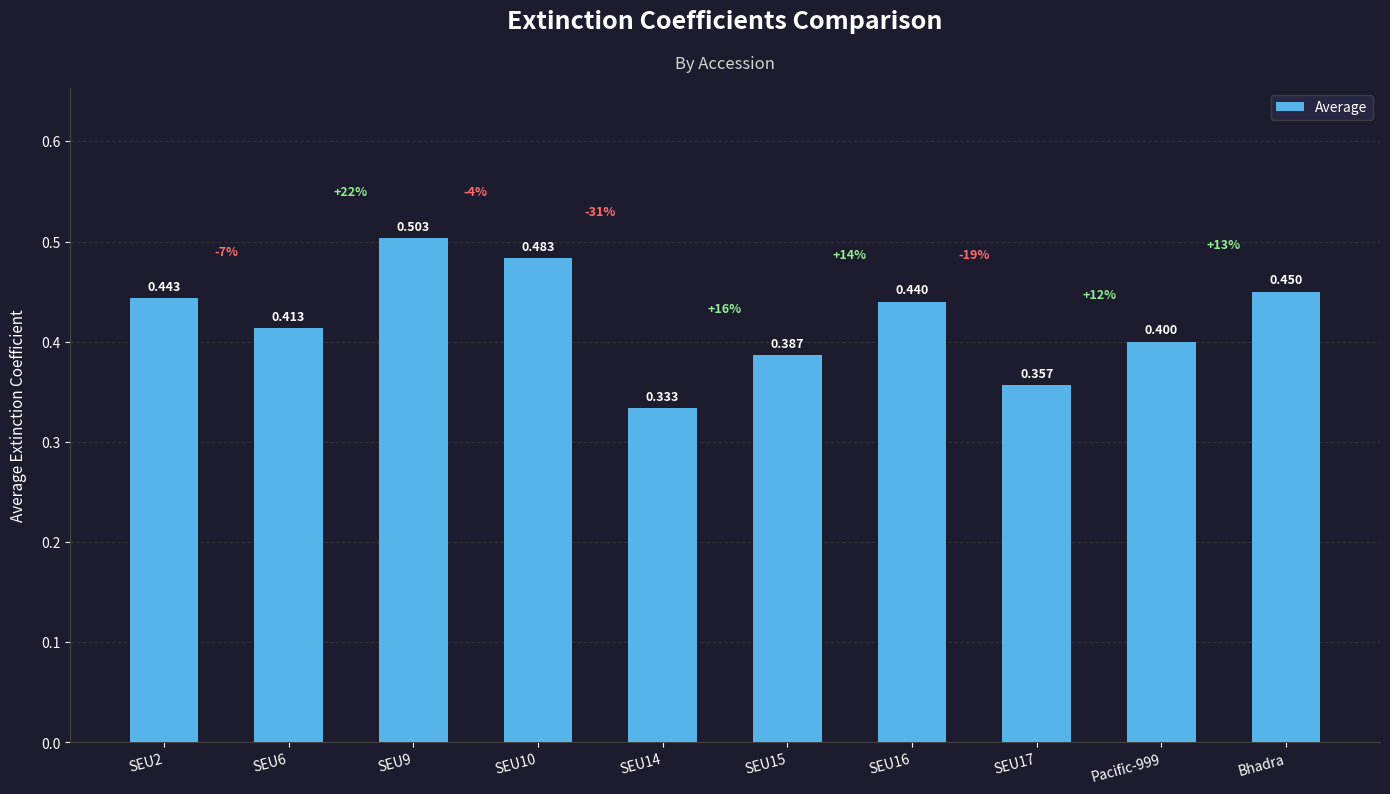

What is the average value?

0.4